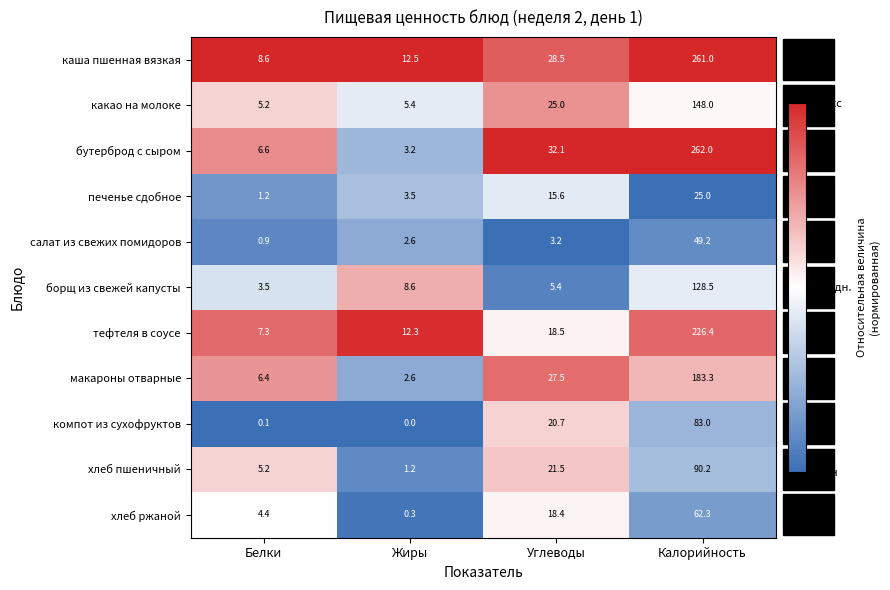

Is it true that какао на молоке equals 9.2 at Белки?

False